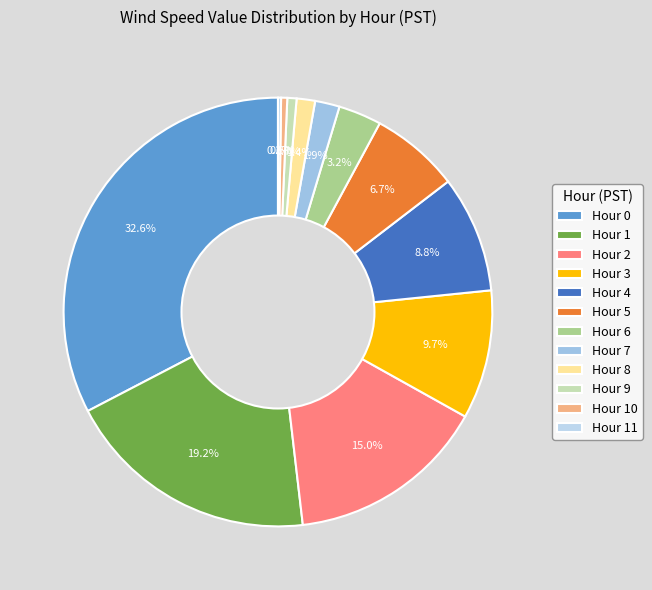

The Hour 0 slice represents 38% of the pie. True or false?

False